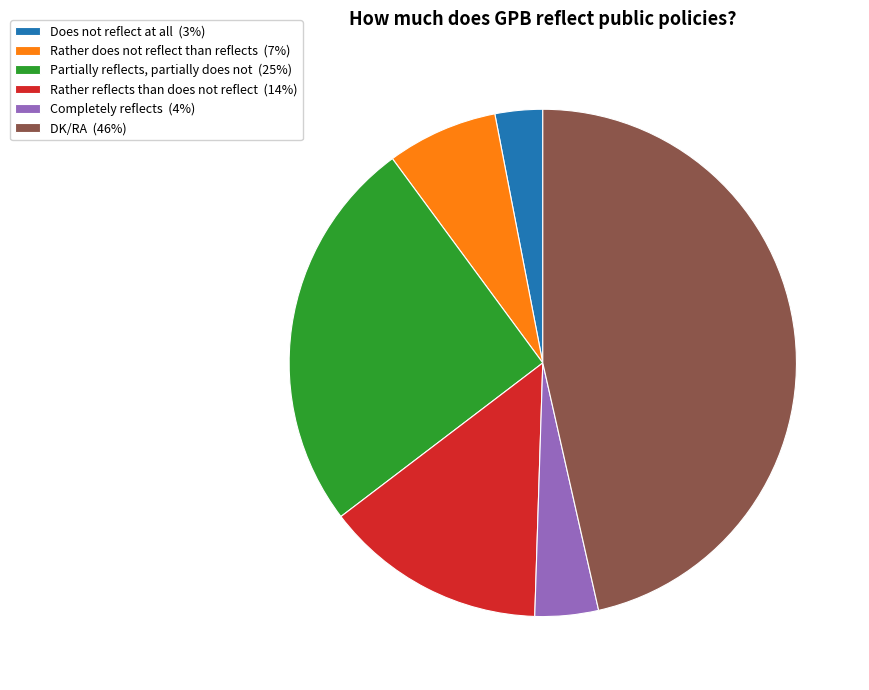

Between Partially reflects, partially does not (25%) and DK/RA (46%), which is larger?

DK/RA (46%)